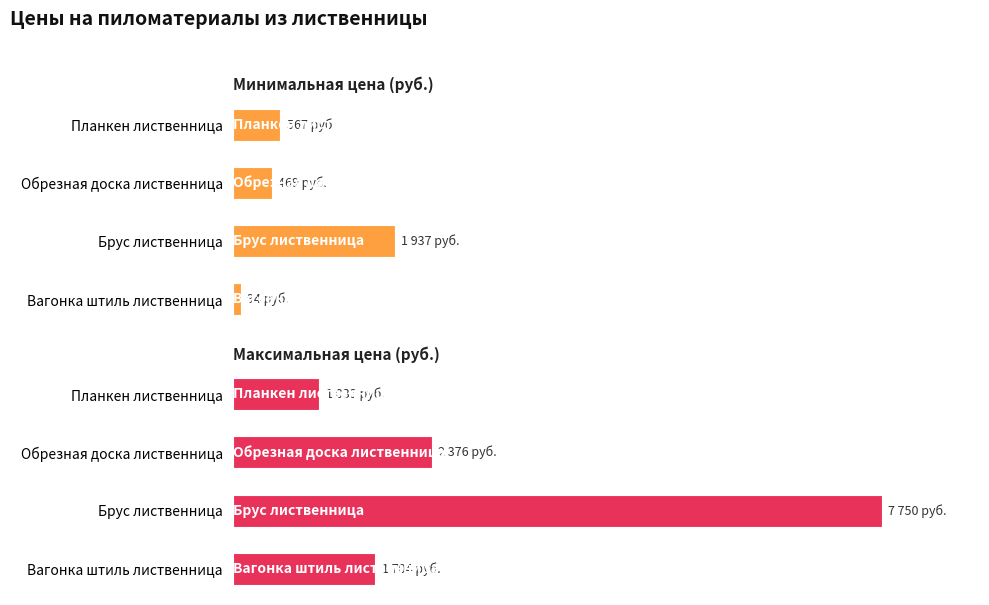

The value of Минимальная цена (руб.) at Обрезная доска лиственница is 206. True or false?

False